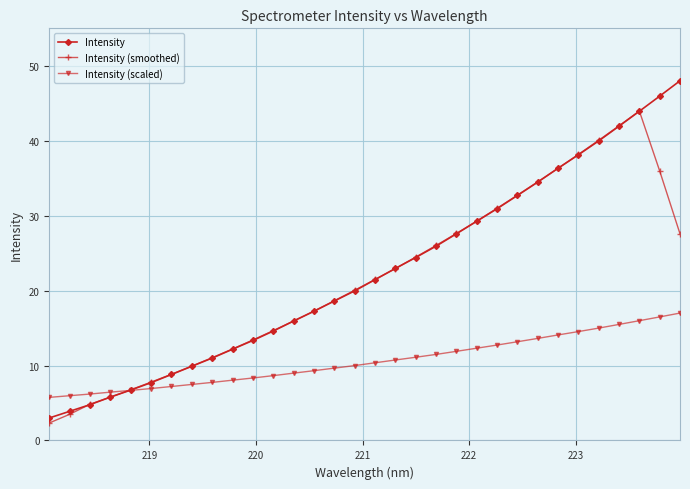

Reading right to left, extract all data points from this chart.

Intensity: 48.0	46.0	43.9	41.9	40.0	38.1	36.3	34.5	32.7	30.9	29.3	27.6	25.9	24.4	23.0	21.5	20.0	18.6	17.2	15.9	14.6	13.3	12.2	11.0	9.9	8.8	7.7	6.7	5.8	4.8	3.9	3.0
Intensity (smoothed): 27.6	36.0	44.0	42.0	40.1	38.2	36.3	34.5	32.7	31.0	29.3	27.6	26.0	24.5	22.9	21.5	20.0	18.6	17.3	15.9	14.7	13.4	12.2	11.0	9.9	8.8	7.8	6.8	5.8	4.8	3.5	2.3
Intensity (scaled): 17.0	16.5	16.0	15.5	15.0	14.5	14.1	13.6	13.2	12.7	12.3	11.9	11.5	11.1	10.7	10.4	10.0	9.7	9.3	9.0	8.7	8.3	8.0	7.7	7.5	7.2	6.9	6.7	6.4	6.2	6.0	5.8